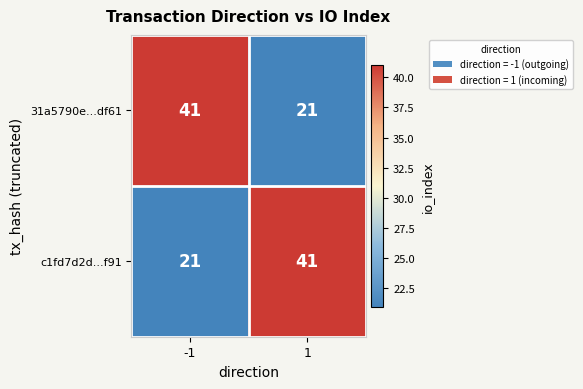

Reading left to right, what are all the values shown in this chart?

31a5790e...df61: 41	21
c1fd7d2d...f91: 21	41